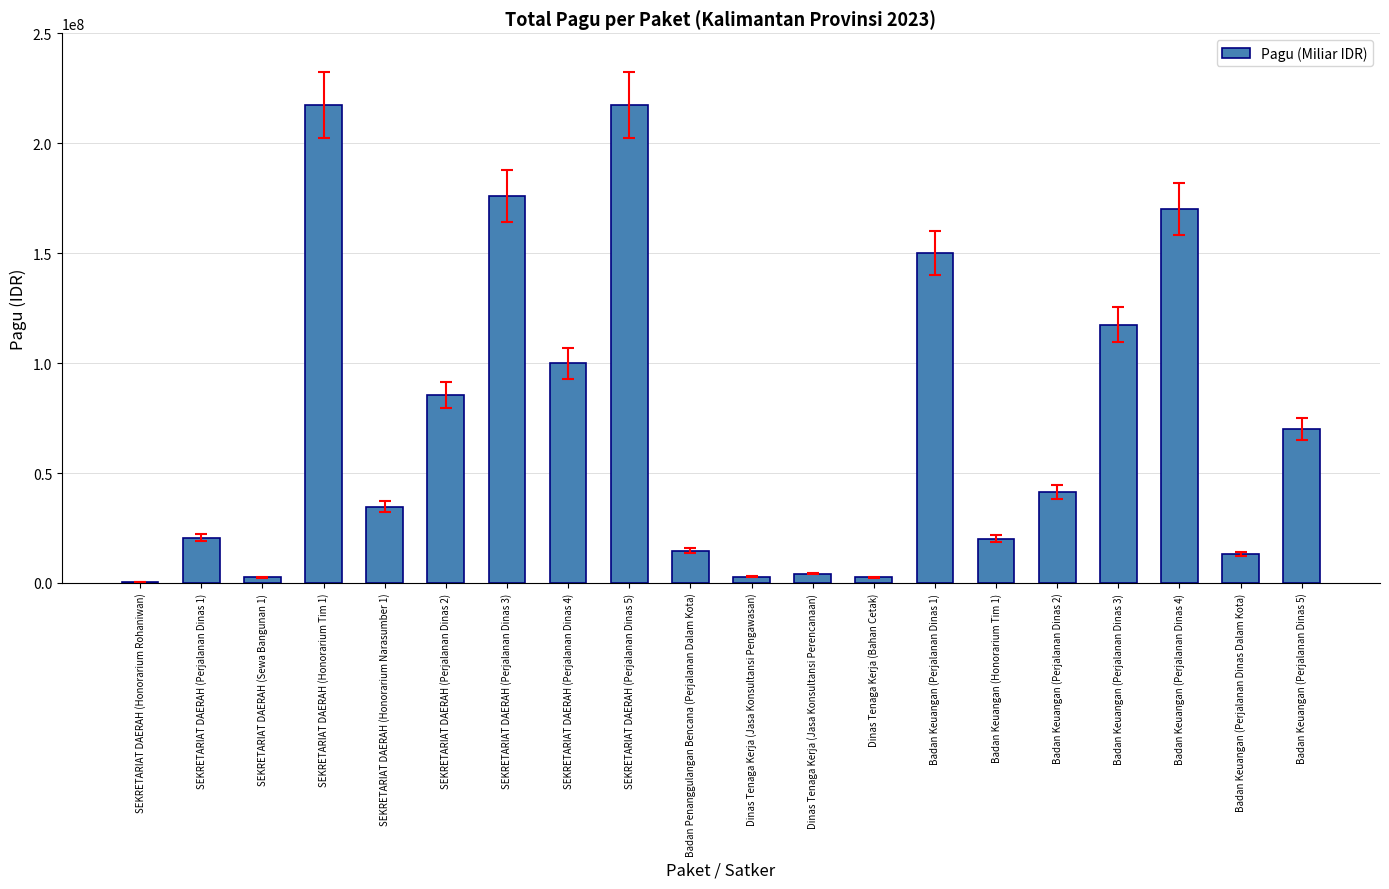

Is it true that the value at SEKRETARIAT DAERAH (Perjalanan Dinas 5) is 217260000?

True